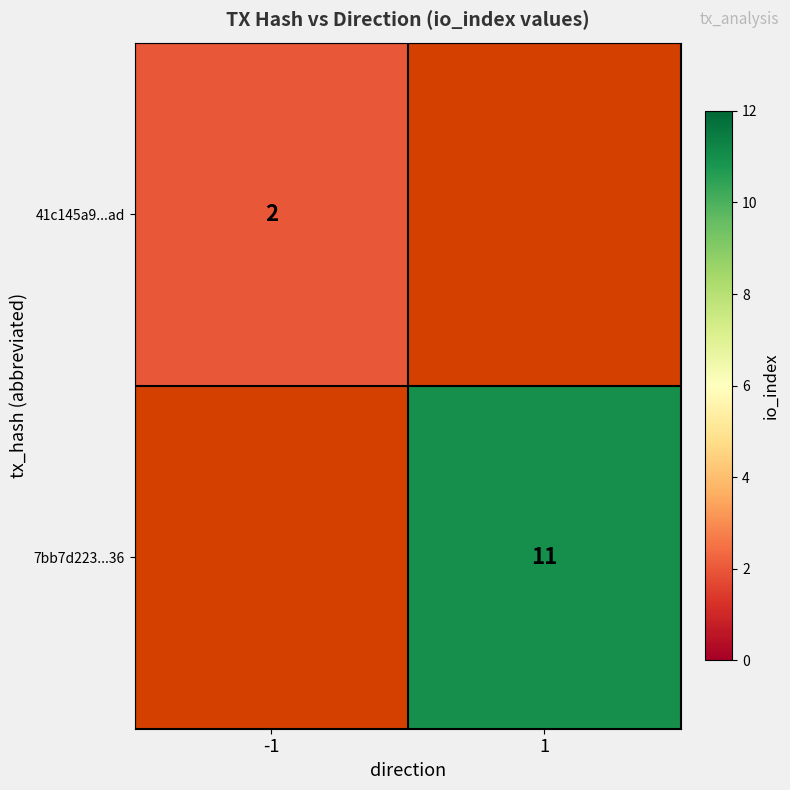

Is it true that 41c145a9...ad equals 3 at -1?

False